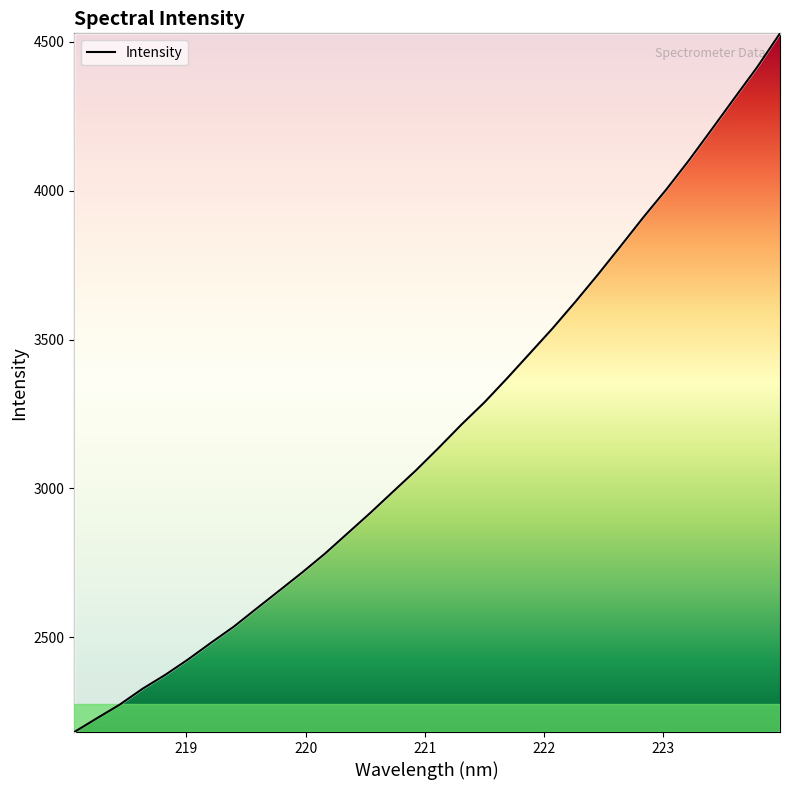

What is the minimum value shown in the chart?

2182.2